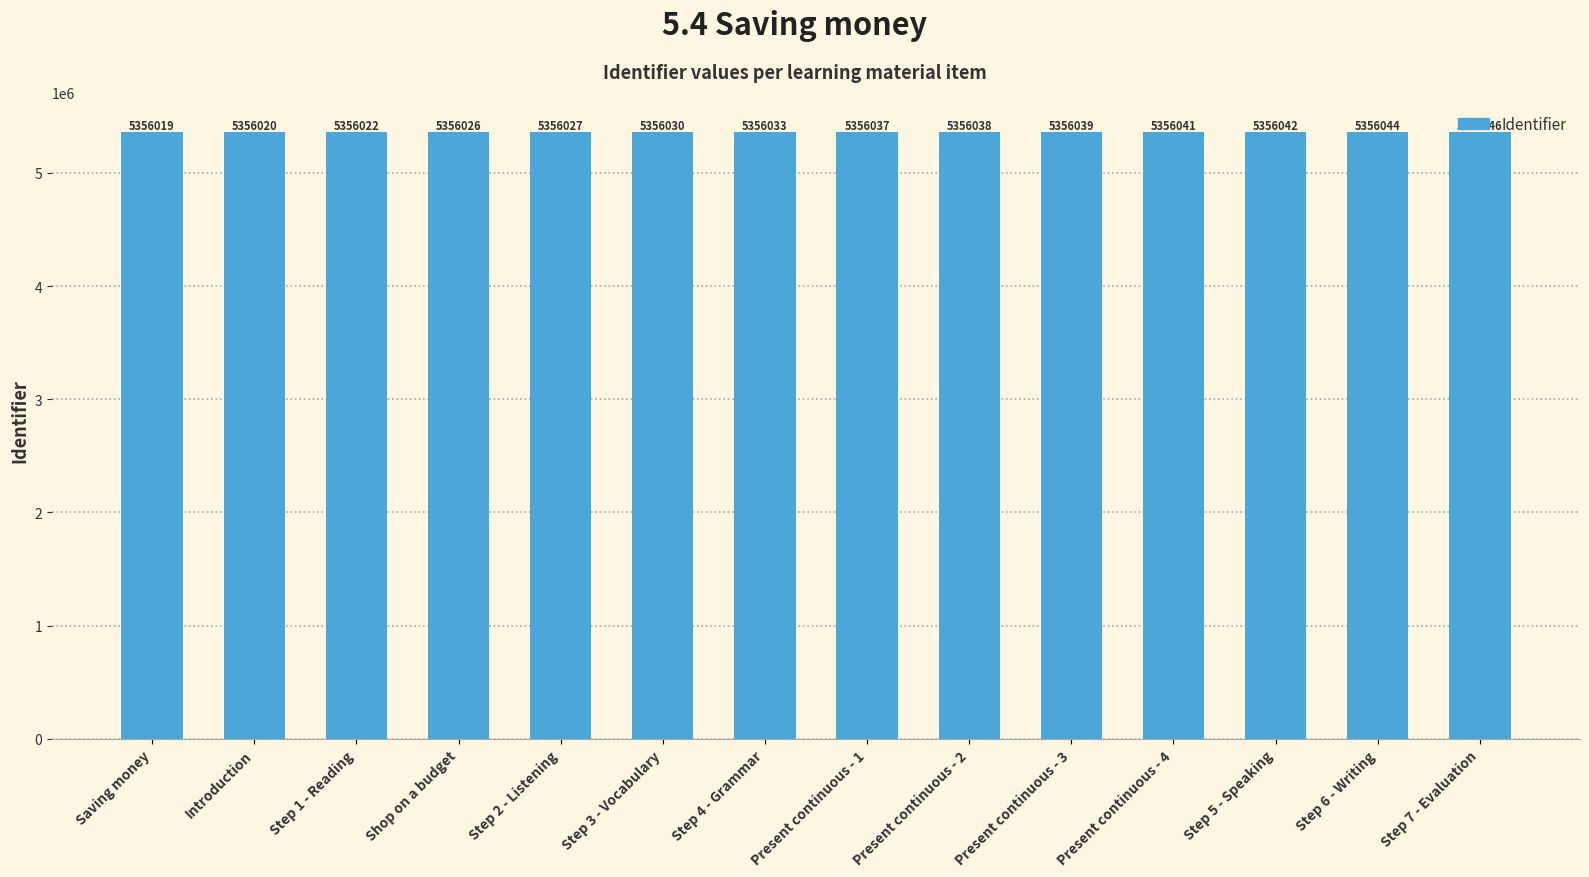

Is it true that the value at Present continuous - 1 is 5356037?

True